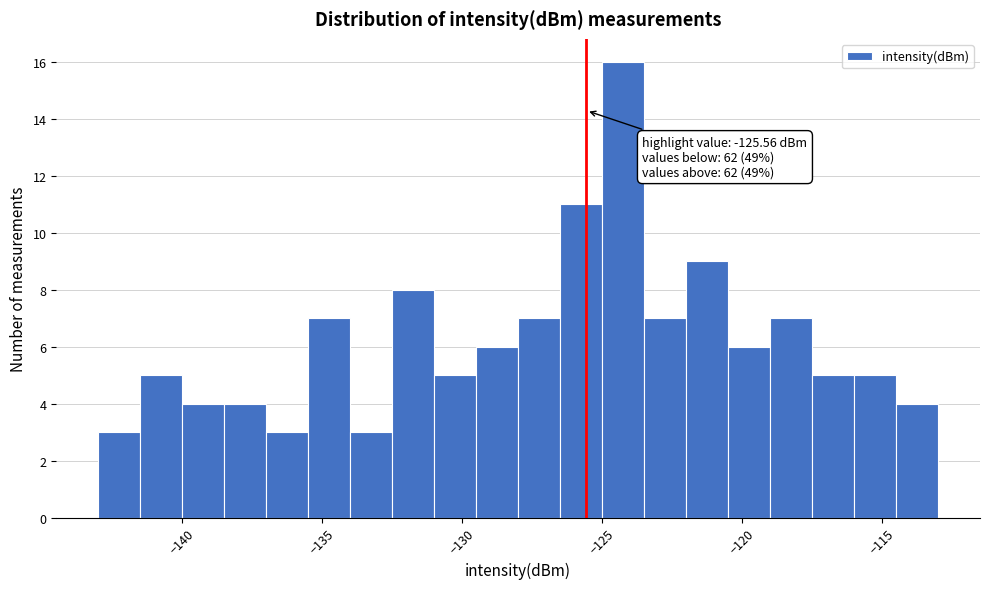

Around what value on the x-axis is the tallest bar? Give the approximate position of its centre, as read against the axis.

-124.0